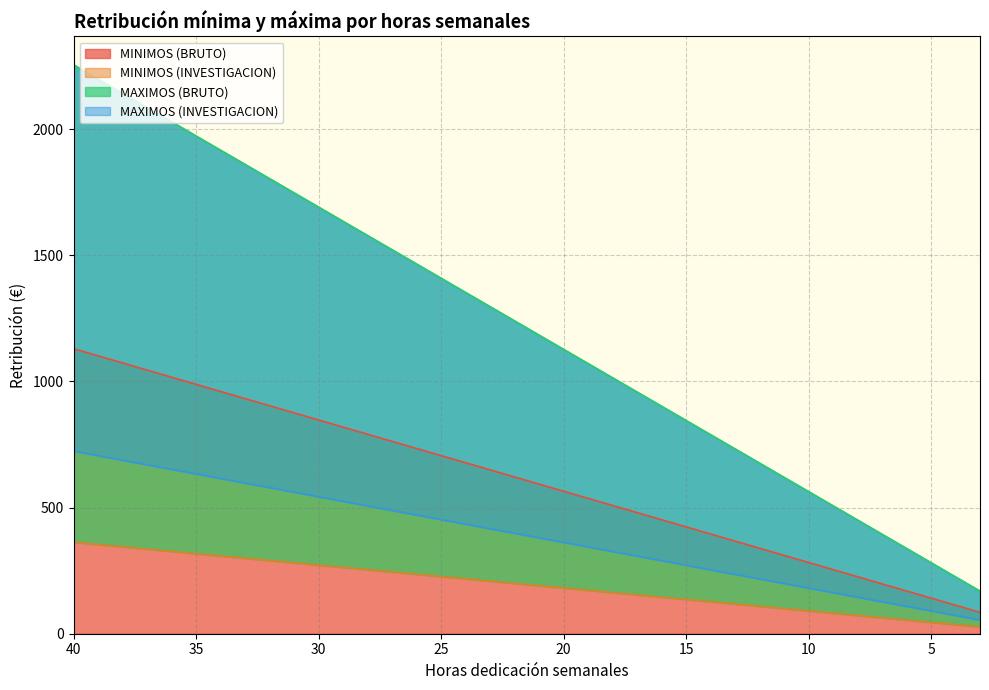

True or false: MAXIMOS (INVESTIGACION) and MINIMOS (INVESTIGACION) cross at least once.

False